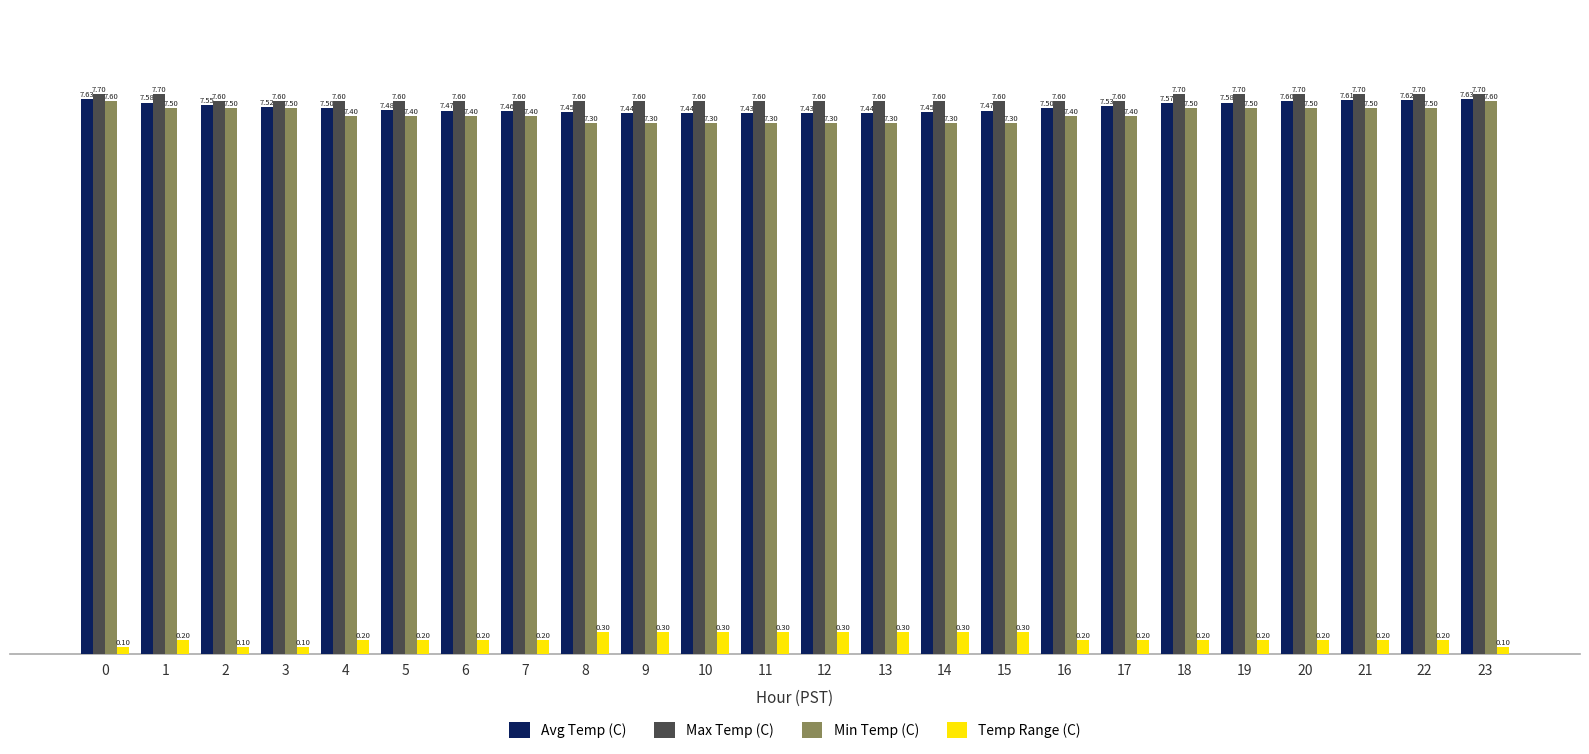

What is the difference between the second highest and minimum values in the Temp Range (C) series?

0.2